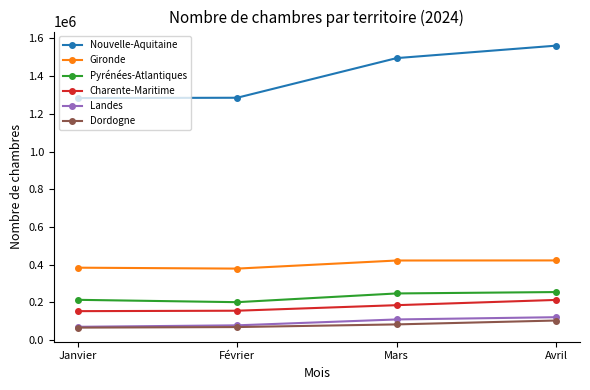

List the series in order of their peak value, lowest first.

Dordogne, Landes, Charente-Maritime, Pyrénées-Atlantiques, Gironde, Nouvelle-Aquitaine